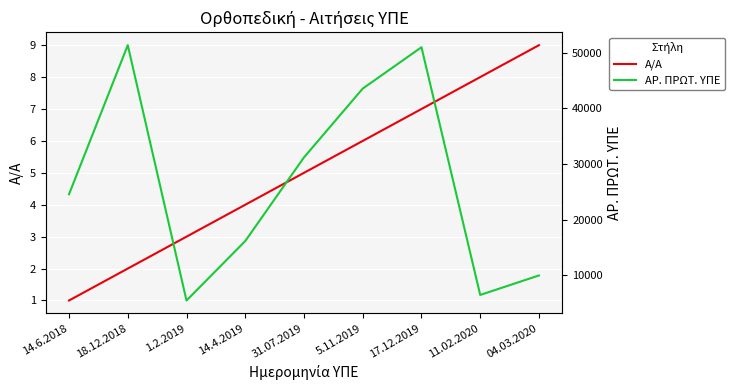

Which category has the highest value in the ΑΡ. ΠΡΩΤ. ΥΠΕ series?

18.12.2018